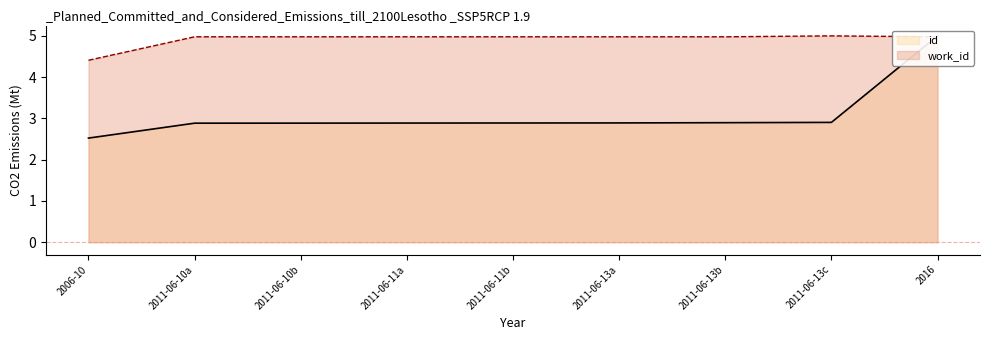

The value of work_id at 2011-06-10b is 5.0. True or false?

True